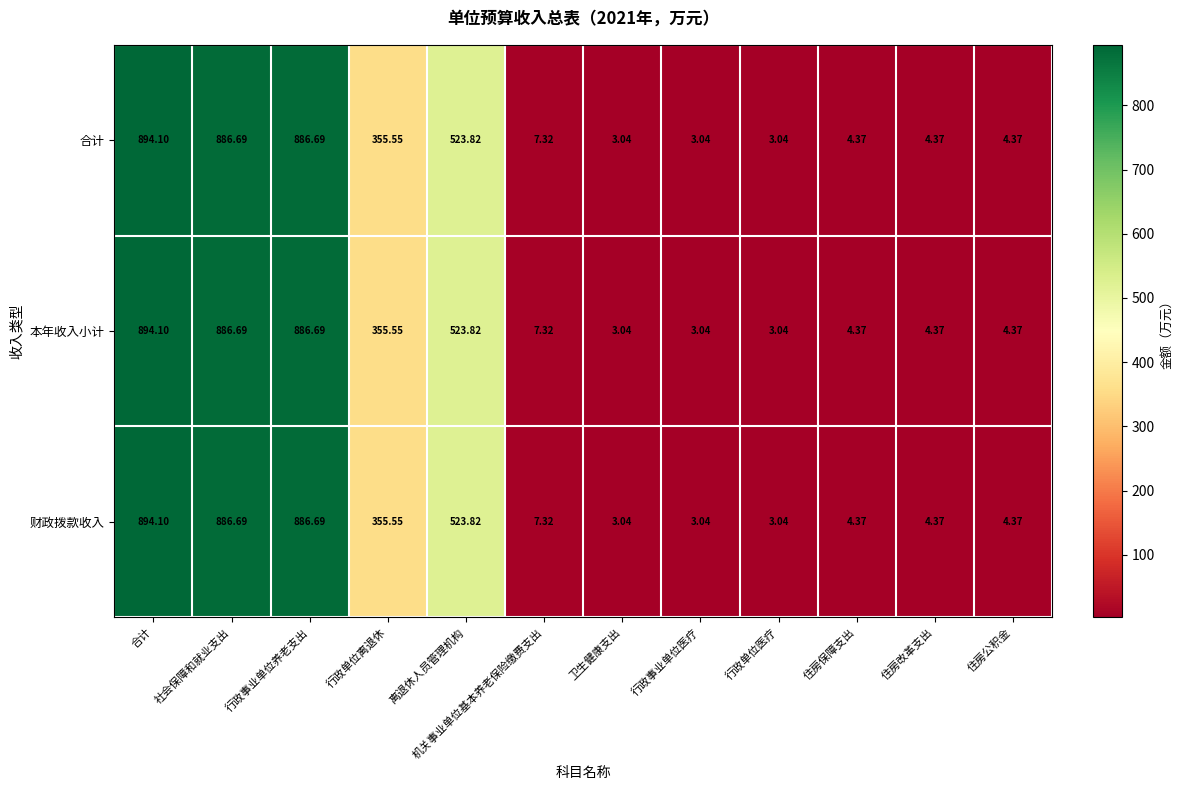

At which category is the sum across all series the highest?

合计